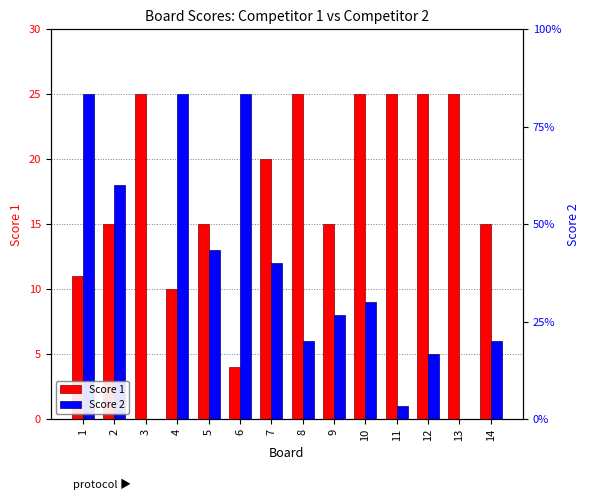

What is the difference between the maximum and second lowest values in the Score 1 series?

15